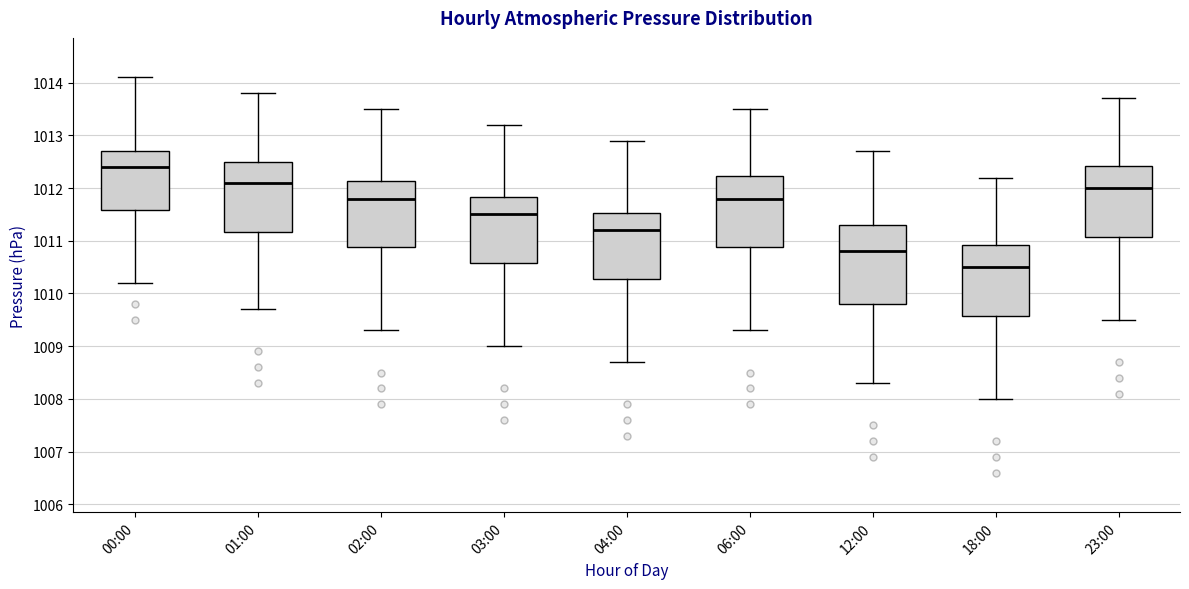

Which box is the tallest, from its lower edge to its upper edge?

12:00